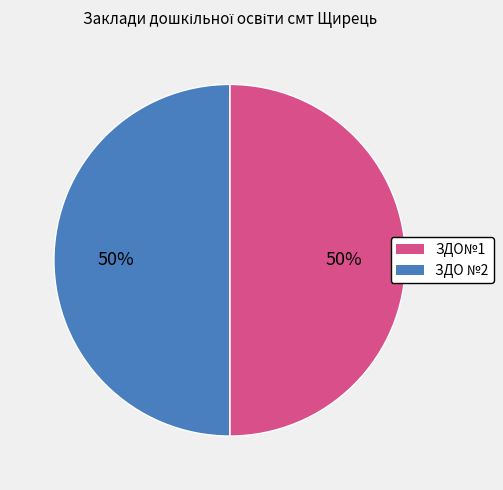

Is it true that ЗДО№1 is 50% of the pie?

True